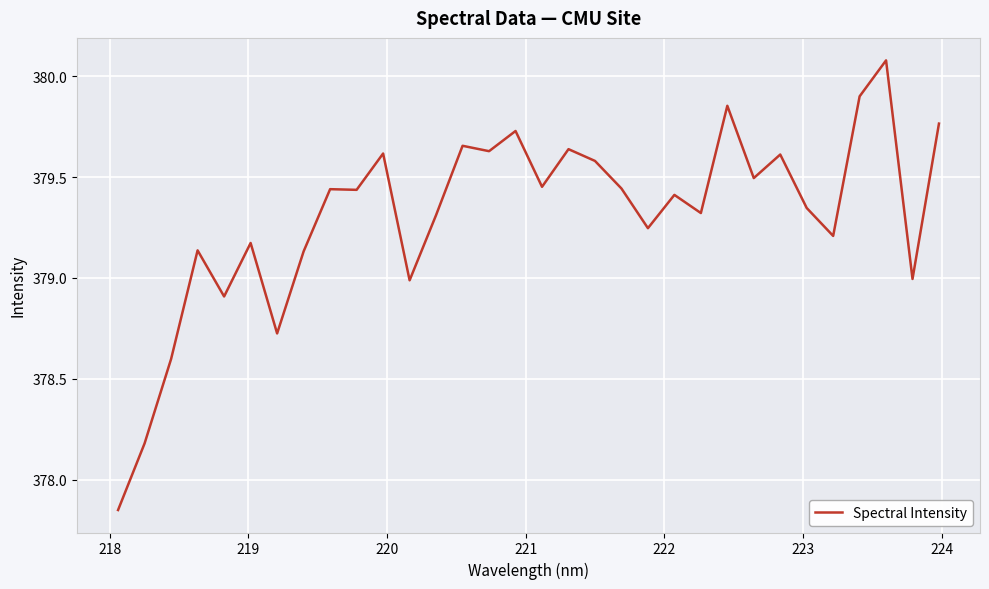

What is the greatest value displayed?

380.1